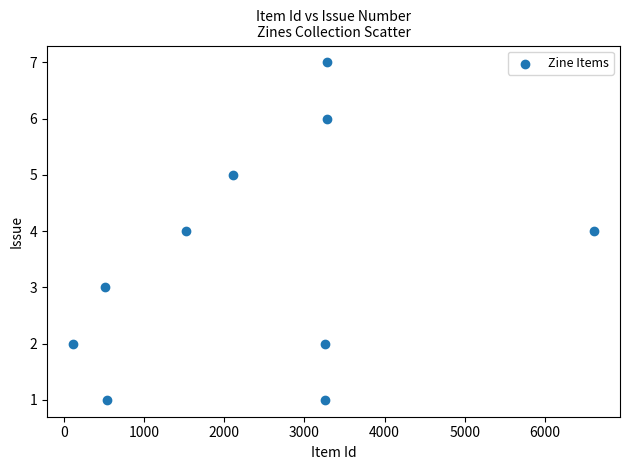

What is the range of X values (max minus min)?

6493